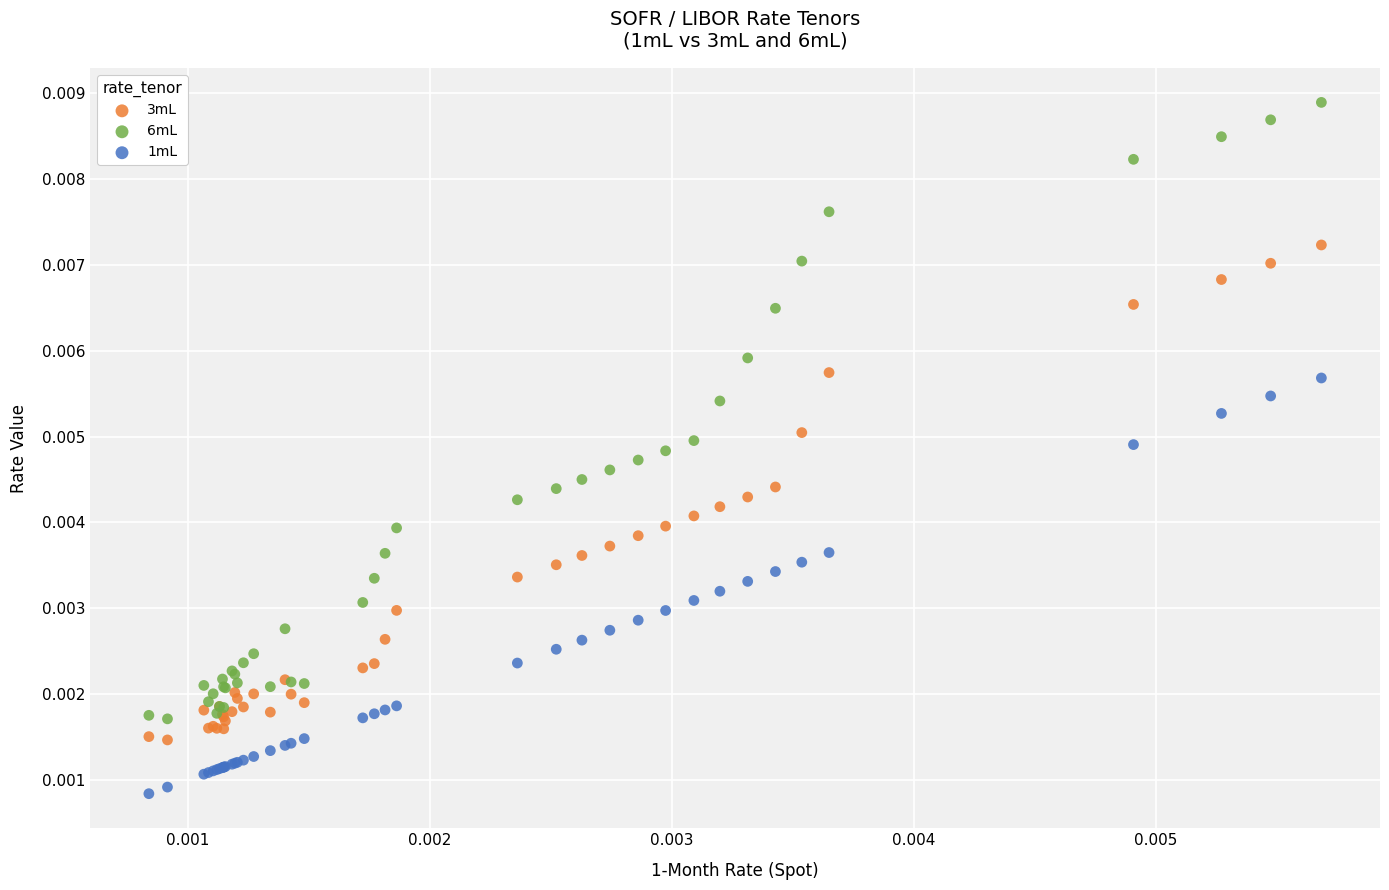

Which series has the widest spread of Y values?

6mL